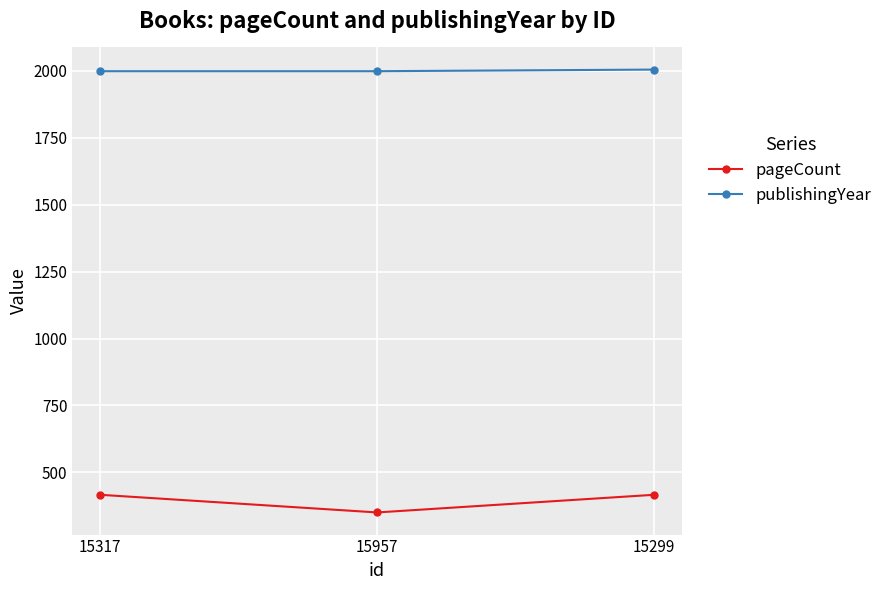

What is the greatest value displayed?

2005